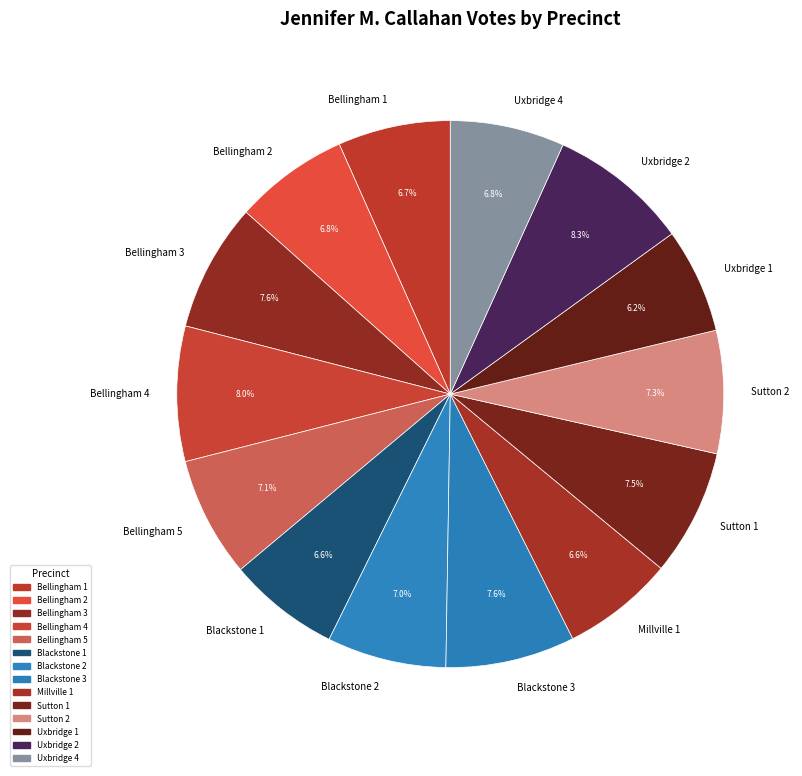

To the nearest percent, what portion does Sutton 2 represent?

7%